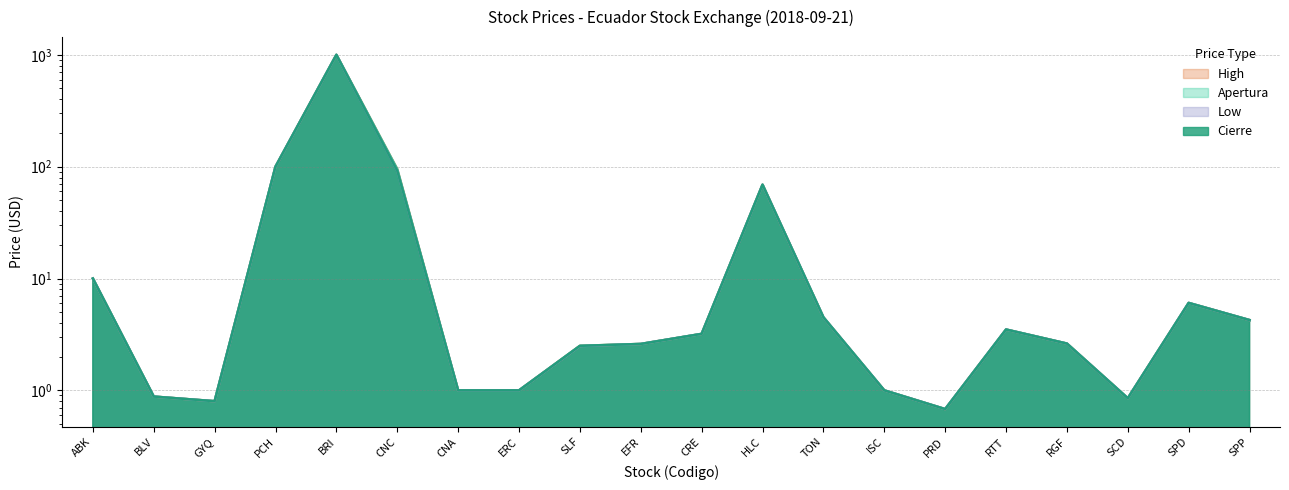

True or false: Apertura and High intersect in this chart.

False